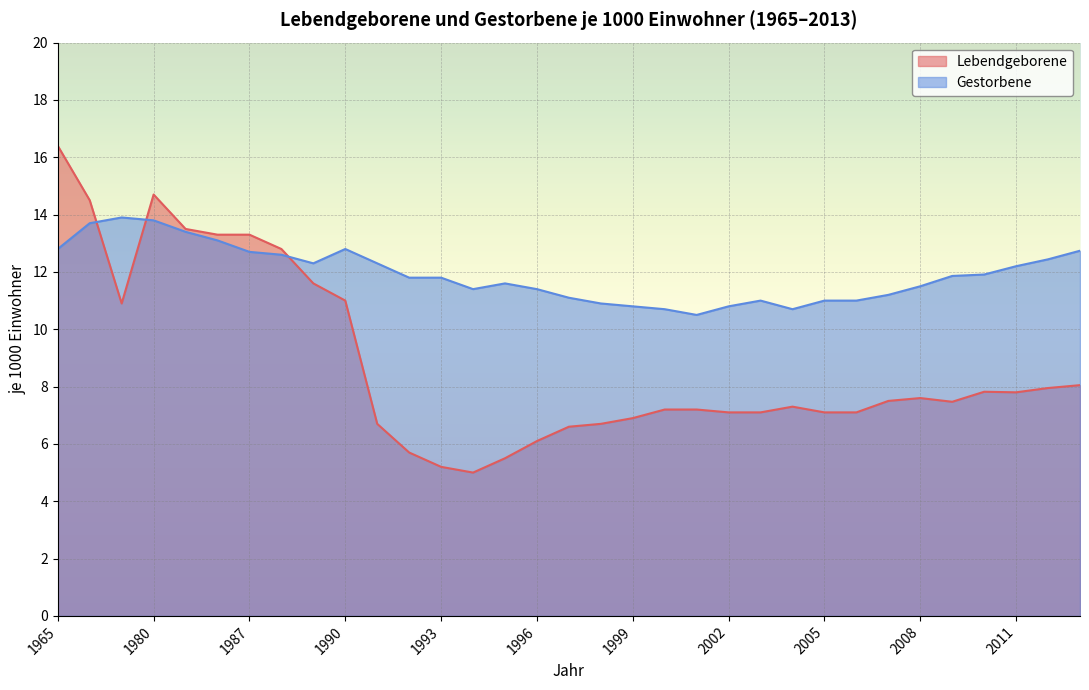

How many data points does each series have?

33